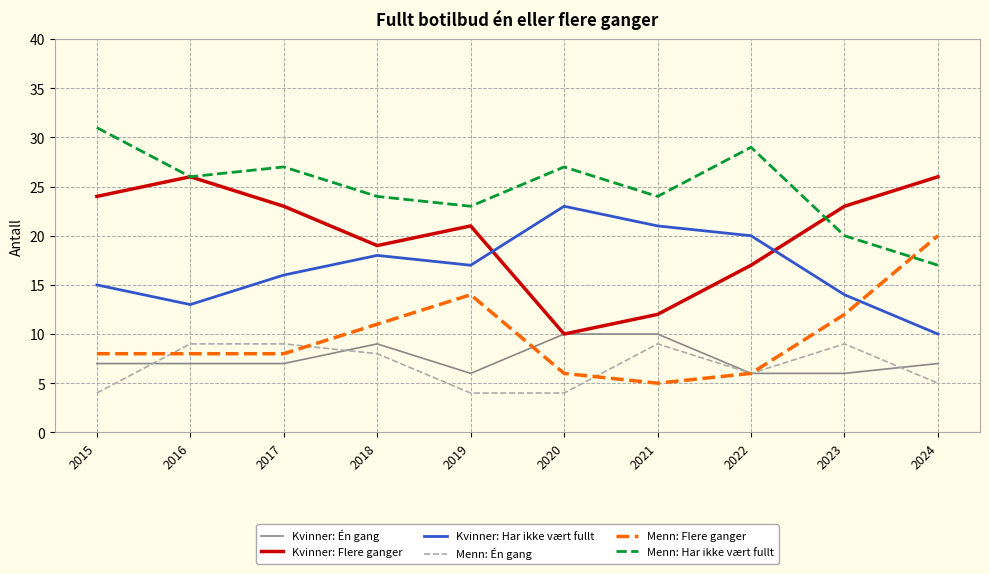

What is the difference between the maximum and minimum values in the Menn: Én gang series?

5